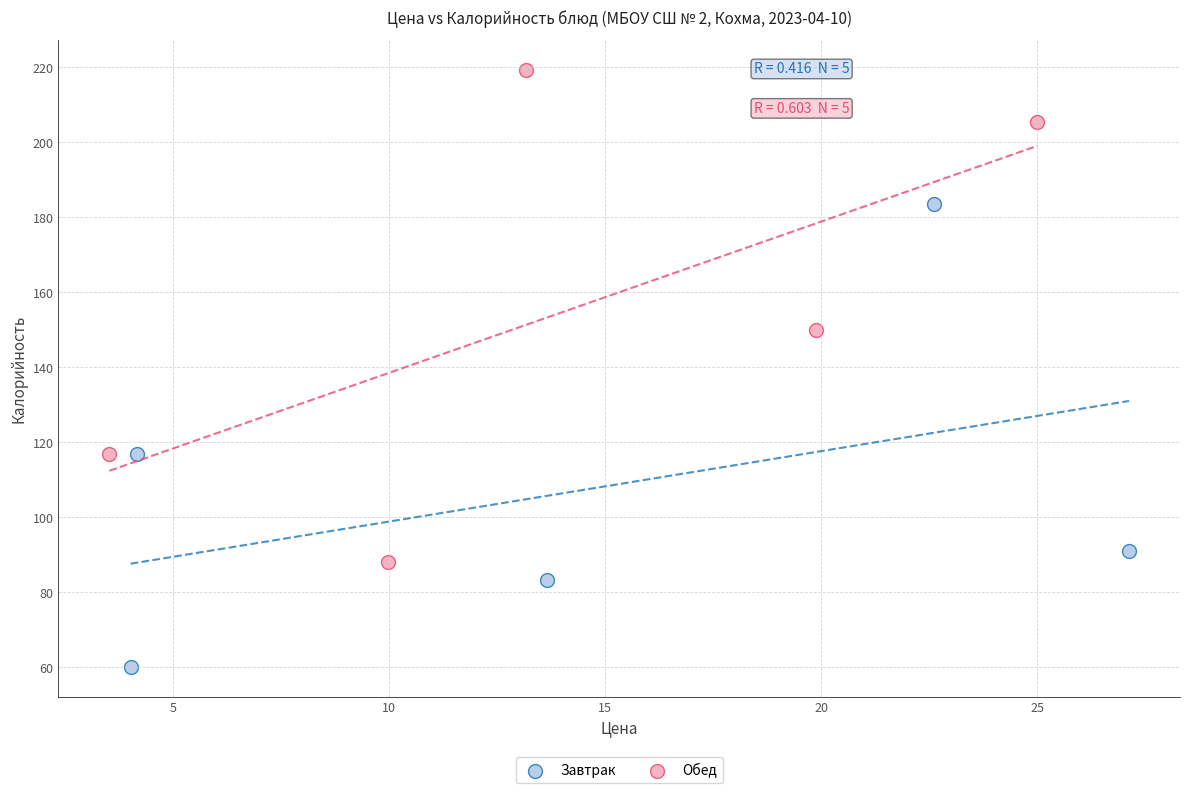

Which series has the largest Y range (max minus min)?

Обед